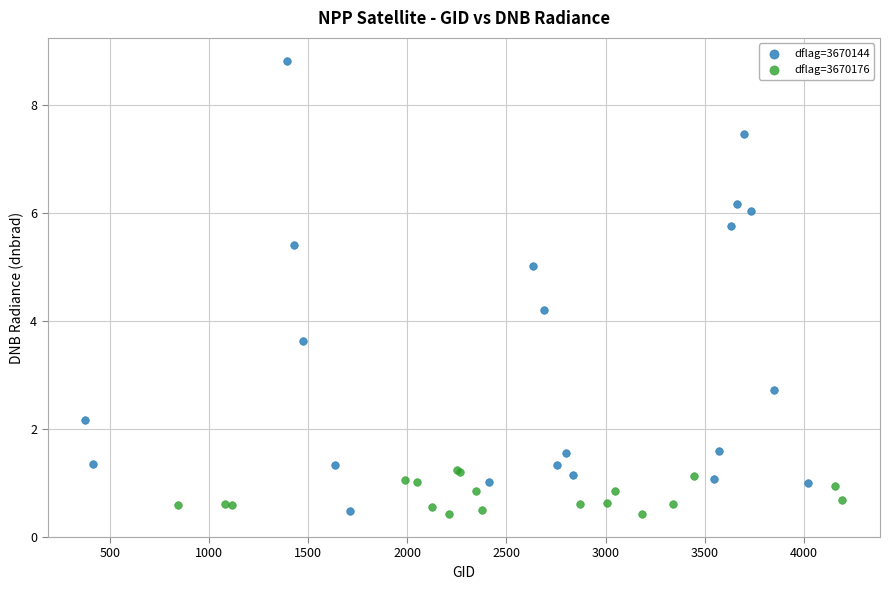

Which series contains the highest Y value?

dflag=3670144